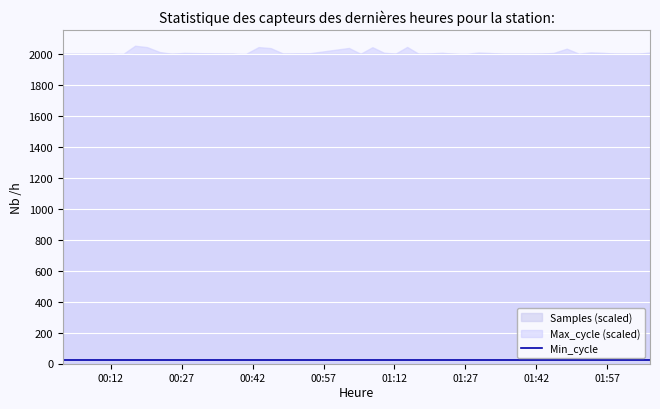

Which series has the largest total across all categories?

Samples